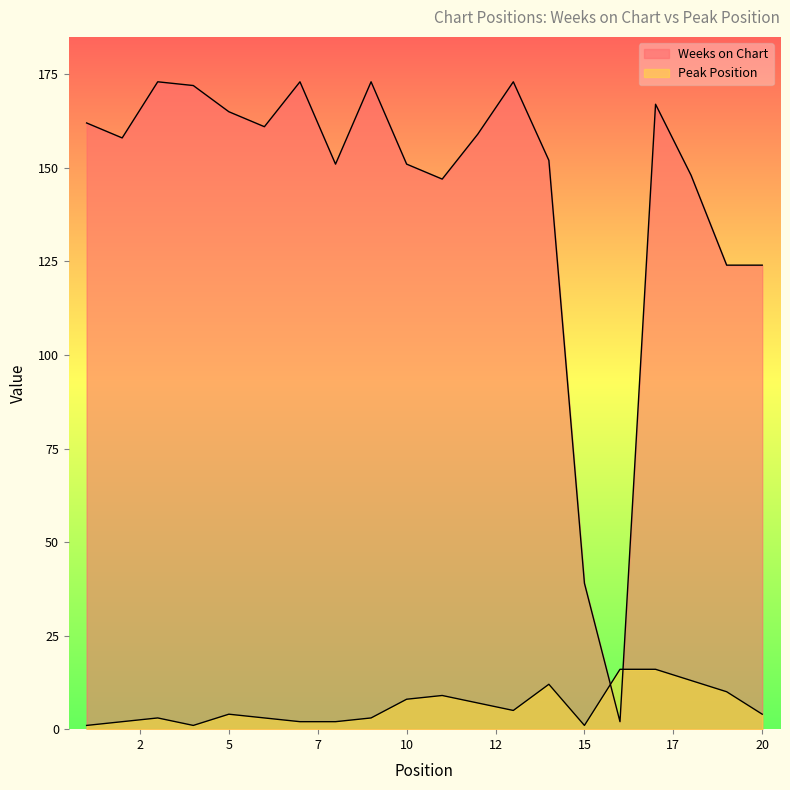

Count the number of categories in the chart.

20